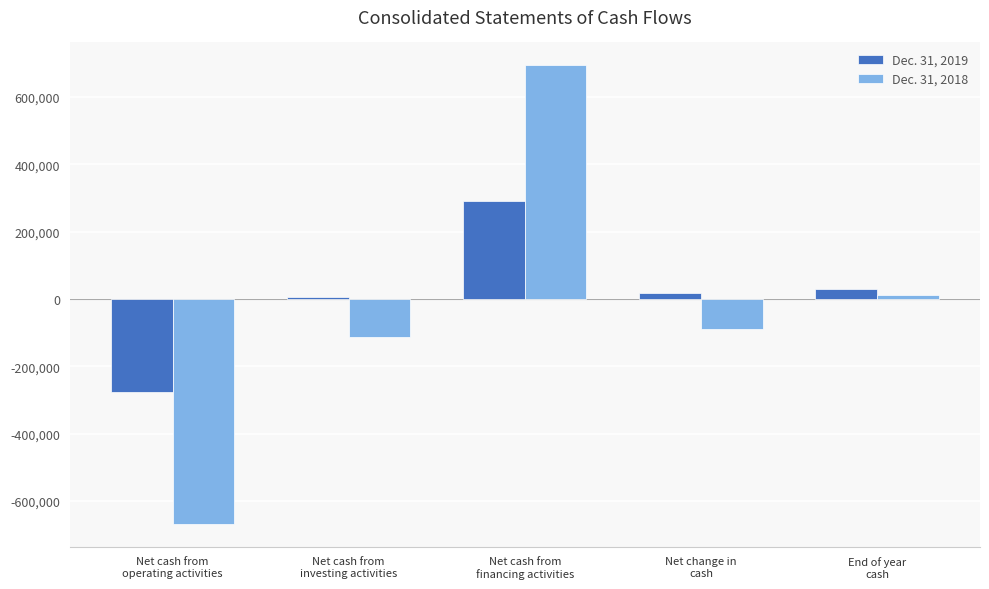

At which label does Dec. 31, 2018 reach its peak?

Net cash from
financing activities